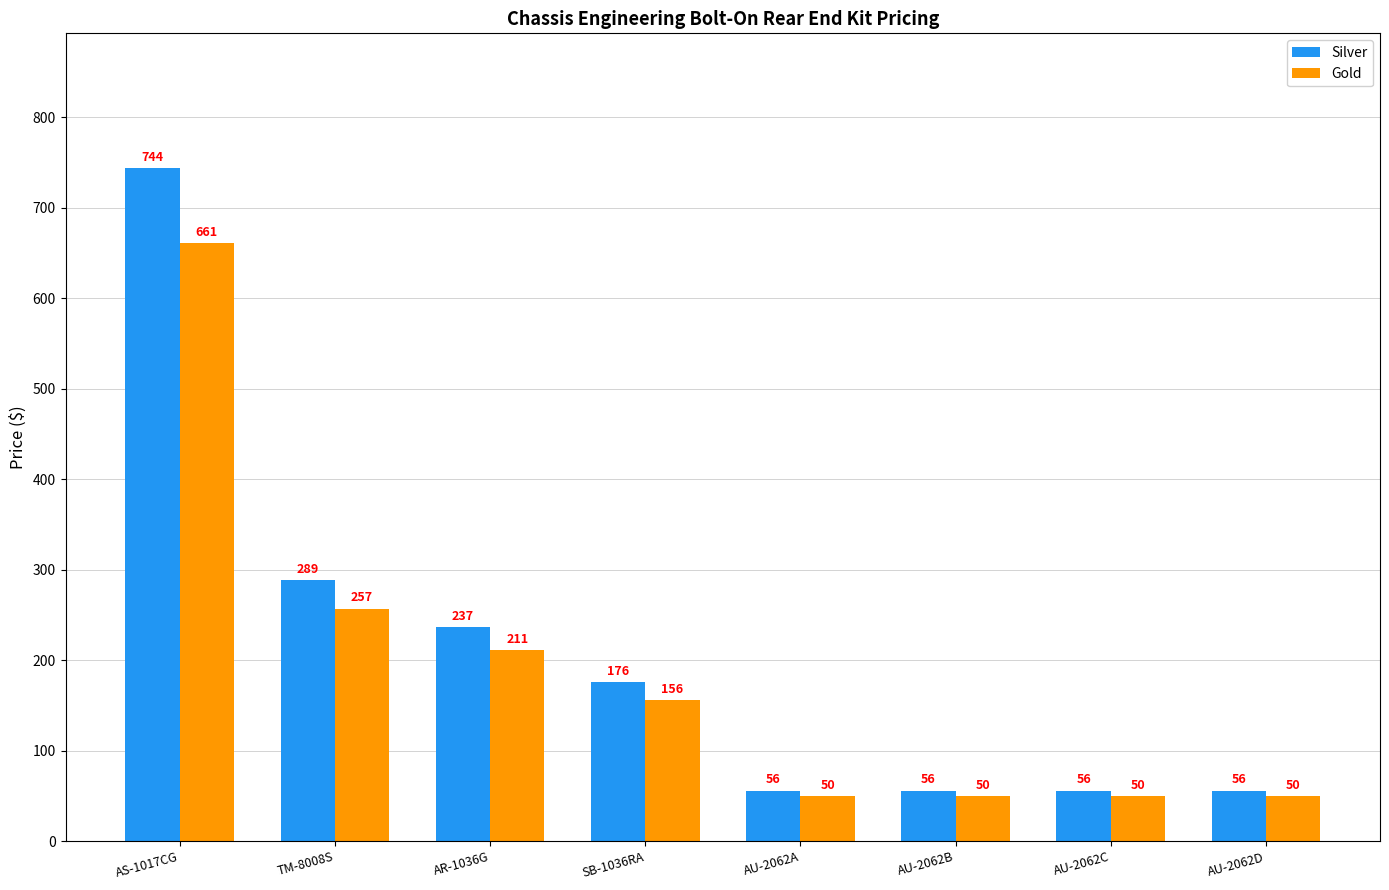

How many data points does each series have?

8